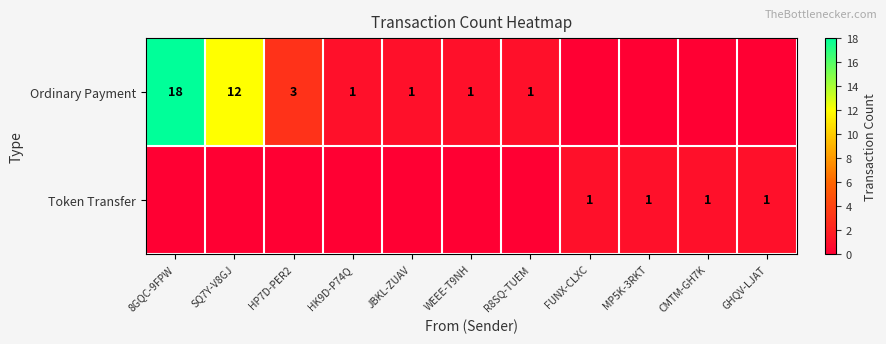

The value of Ordinary Payment at 8GQC-9FPW is 18. True or false?

True